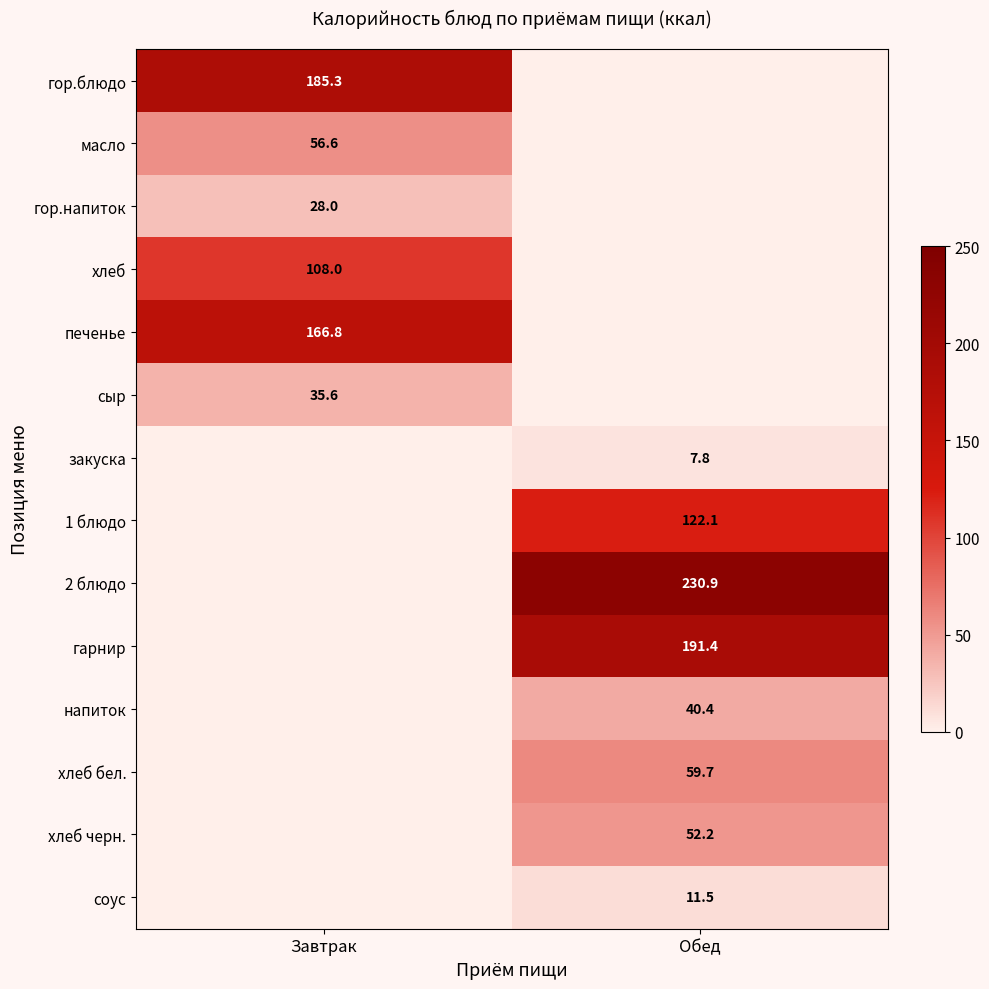

Is the value of сыр at Завтрак greater than the value of 2 блюдо at Обед?

No